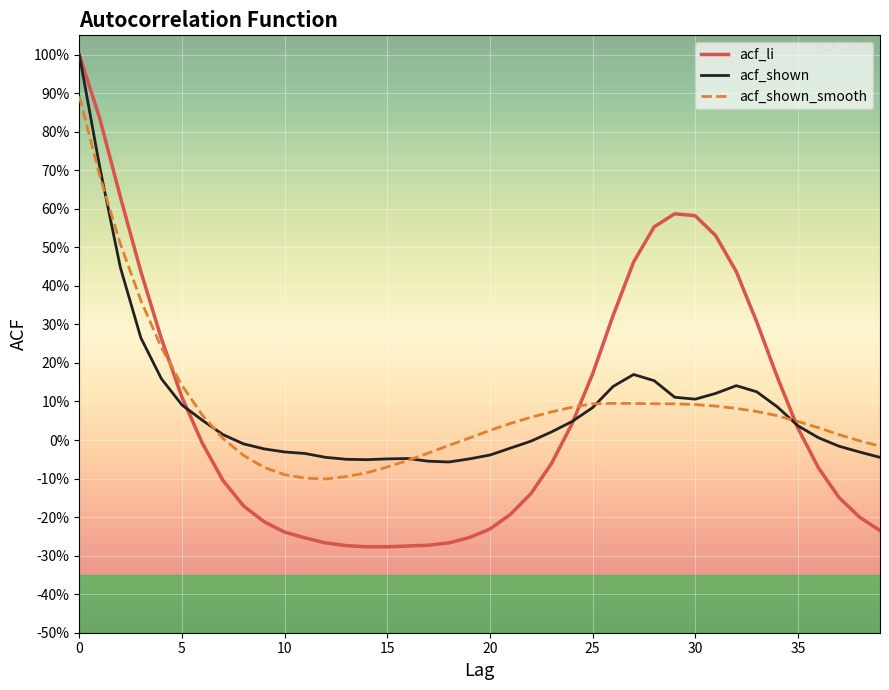

Does the chart have visible grid lines?

Yes